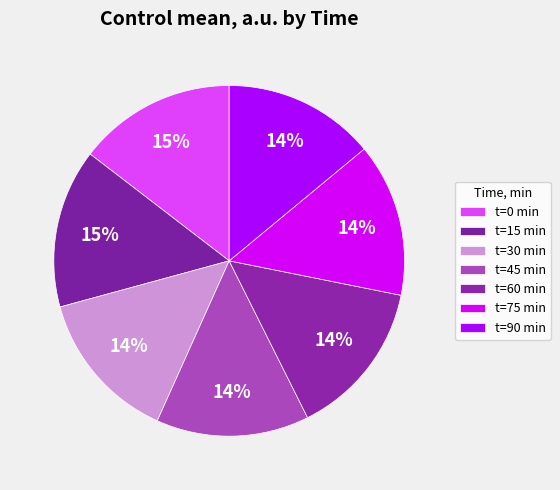

Which slice is the largest?

15